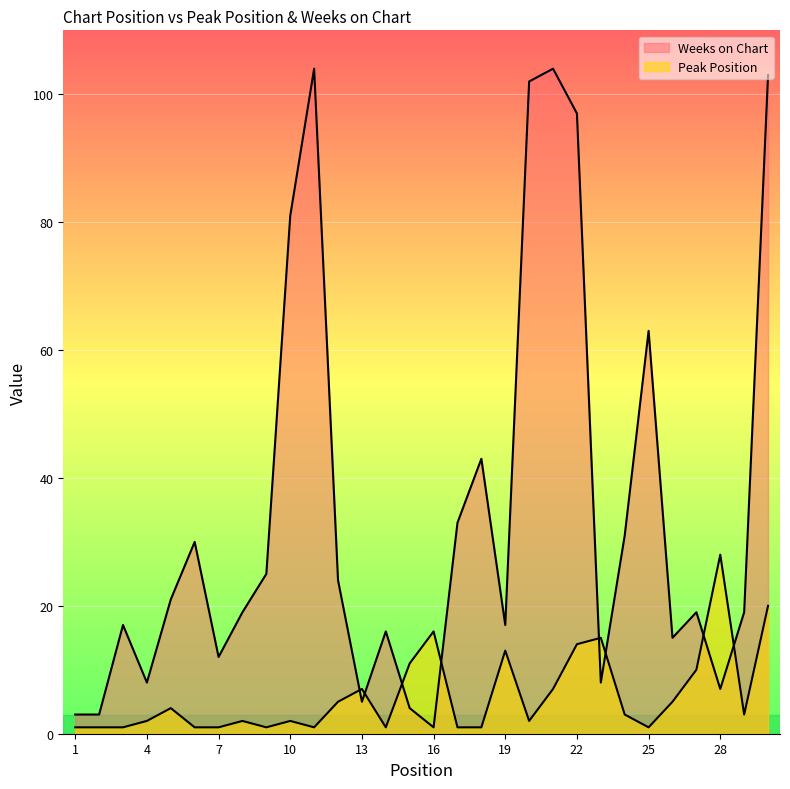

What is the value of the Weeks on Chart point at the 27th from the left?

19